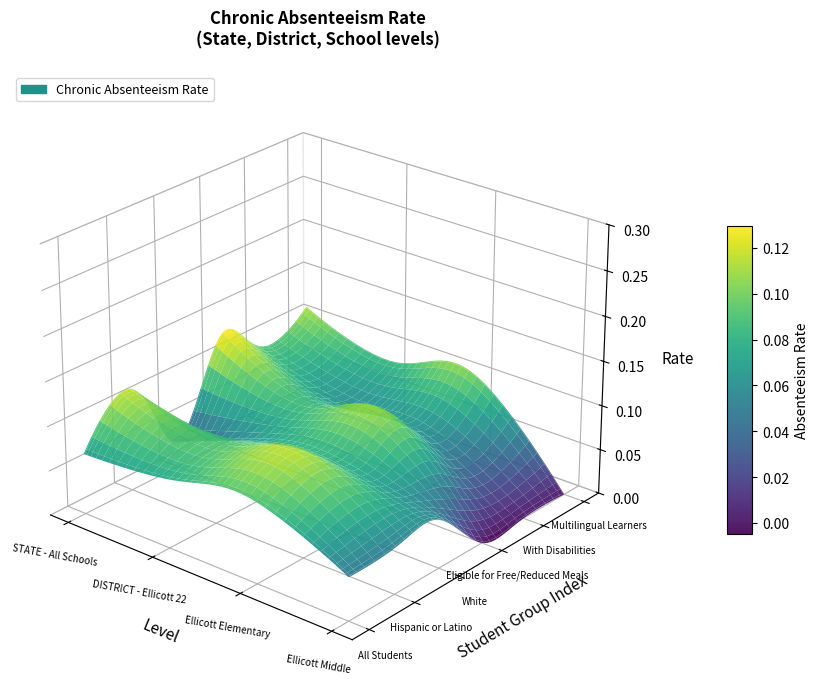

Reading left to right, list all the values displayed in this chart.

All Students: 0.1	0.1	0.1	0.0
Hispanic or Latino: 0.1	0.1	0.1	0.1
White: 0.0	0.1	0.1	0.1
Eligible for Free/Reduced Meals: 0.1	0.1	0.1	0.0
With Disabilities: 0.1	0.1	0.1	0.0
Multilingual Learners: 0.1	0.1	0.1	0.0